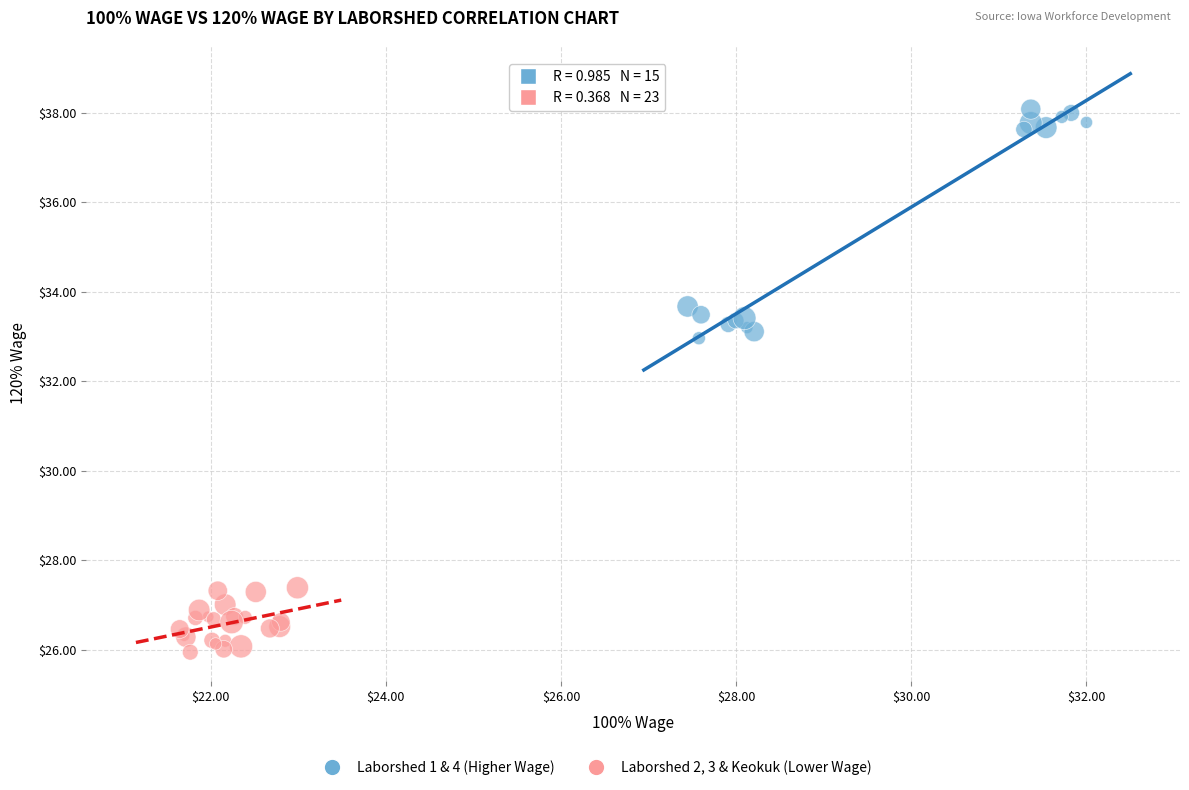

Which series has the widest spread of Y values?

Laborshed 1 & 4 (Higher Wage)